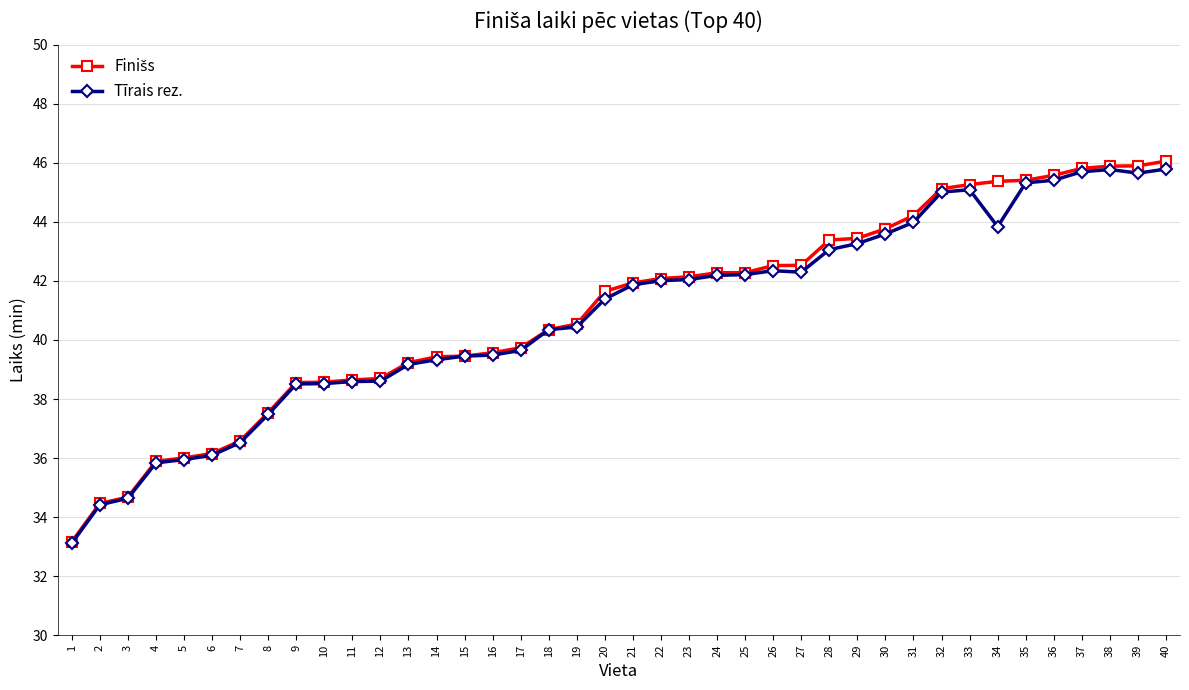

What is the lowest value of the Tīrais rez. series?

33.1